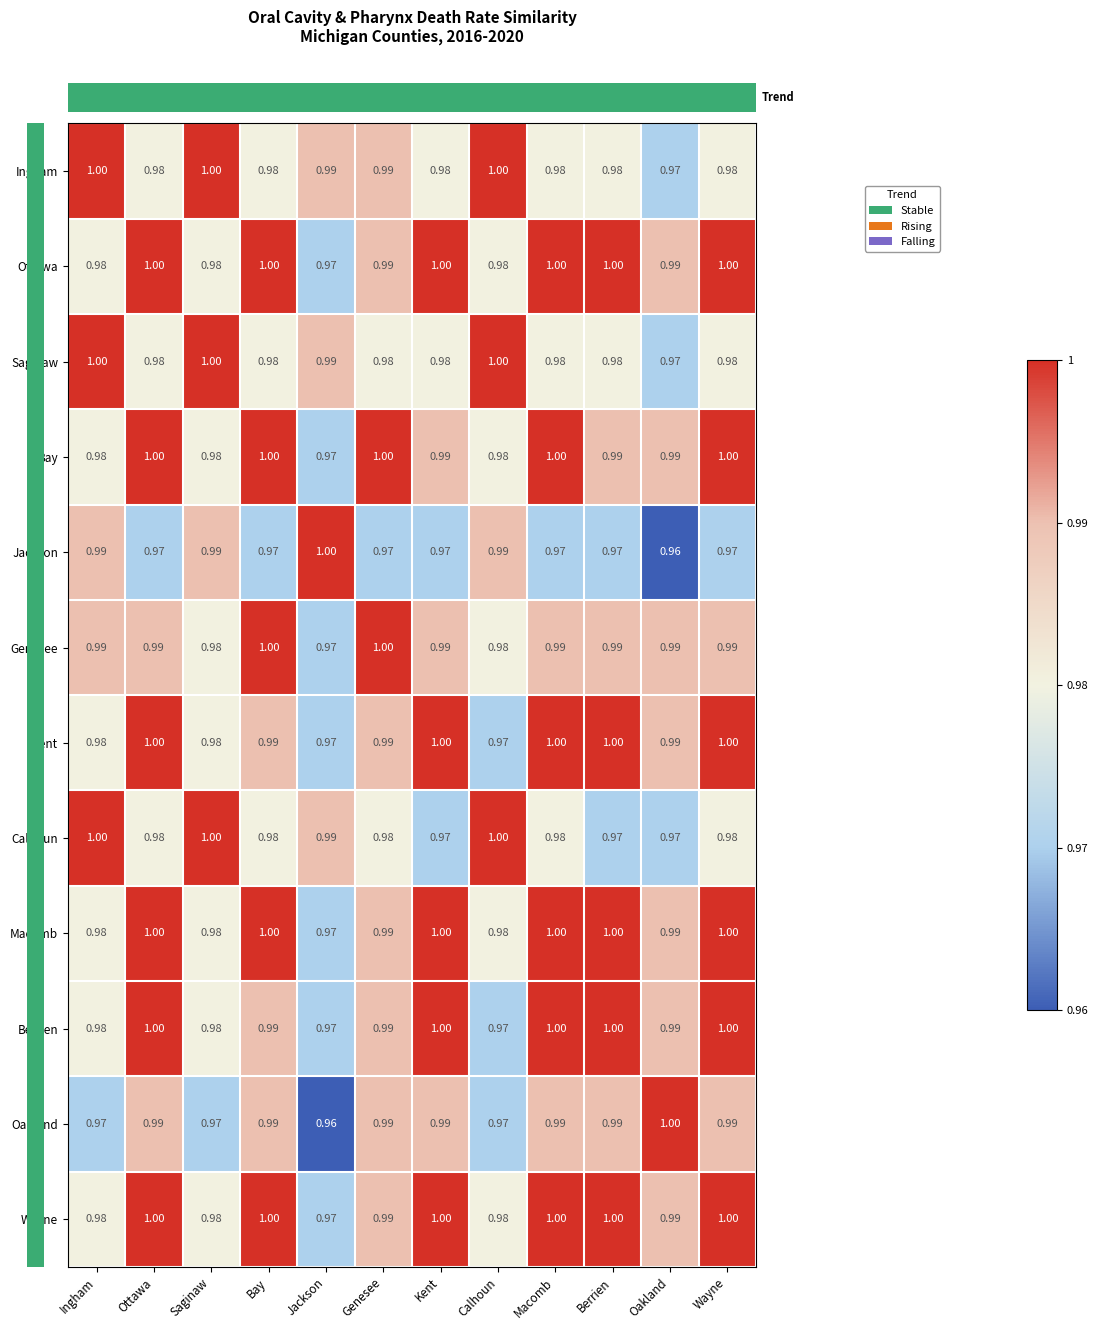

At which label does Genesee reach its minimum?

Jackson